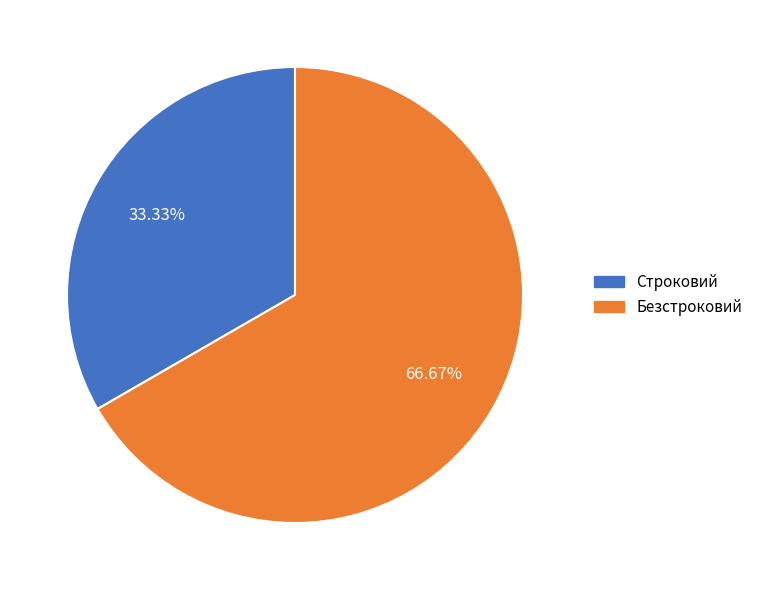

Approximately how many times larger is the value at Безстроковий compared to Строковий?

2.0